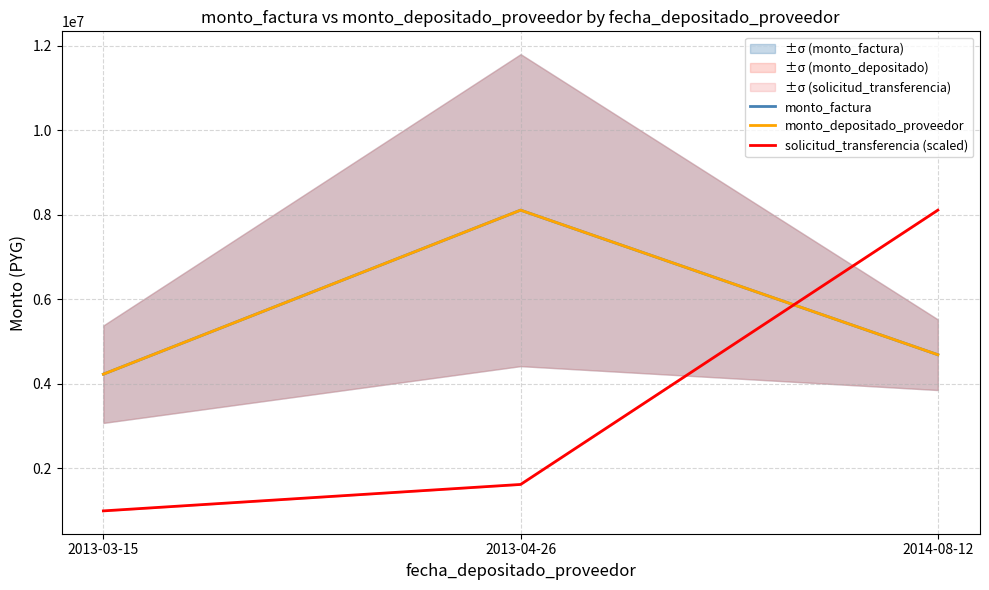

The monto_depositado_proveedor series shows 4230000.0 at 2013-03-15. True or false?

True